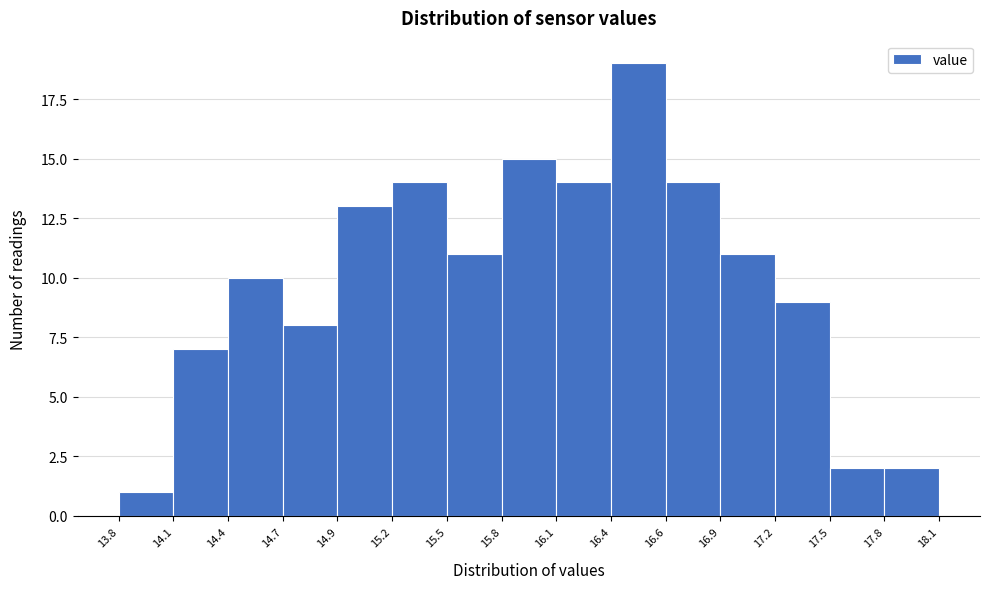

Reading left to right, list every bar in this chart as the range it spans on the x-axis followed by its height. The values are not printed on the chart, so give them approximately, as read against the axis.

13.8 to 14.1: 1
14.1 to 14.4: 7
14.4 to 14.7: 10
14.7 to 14.9: 8
14.9 to 15.2: 13
15.2 to 15.5: 14
15.5 to 15.8: 11
15.8 to 16.1: 15
16.1 to 16.4: 14
16.4 to 16.6: 19
16.6 to 16.9: 14
16.9 to 17.2: 11
17.2 to 17.5: 9
17.5 to 17.8: 2
17.8 to 18.1: 2